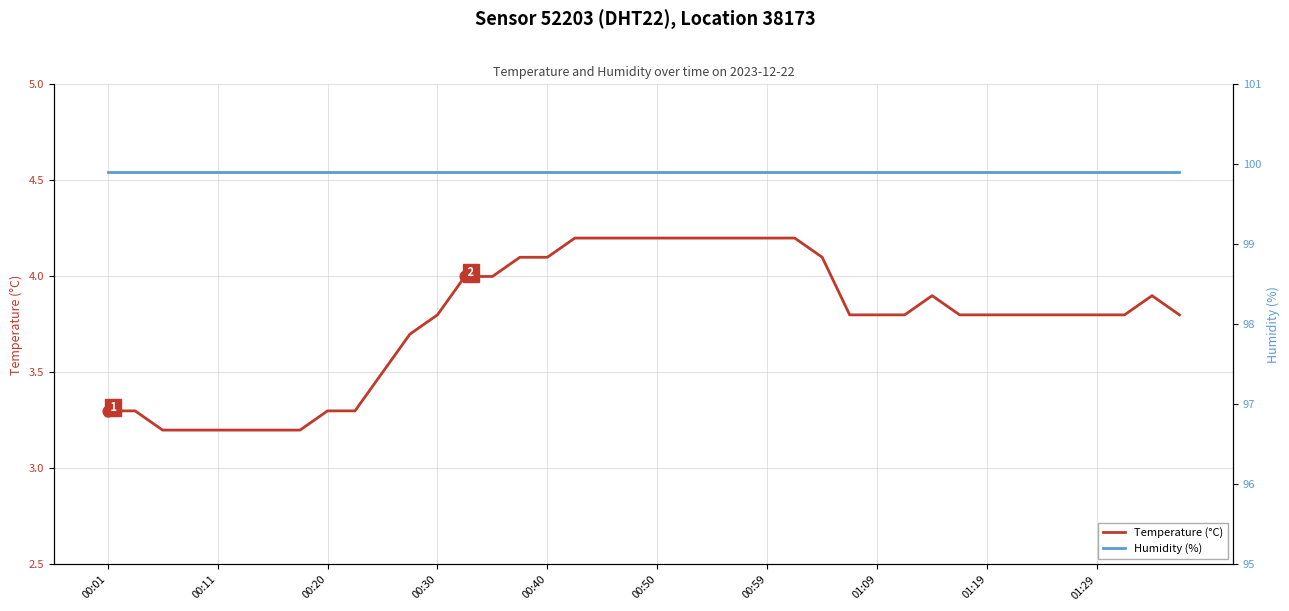

At which category is the sum across all series the highest?

17